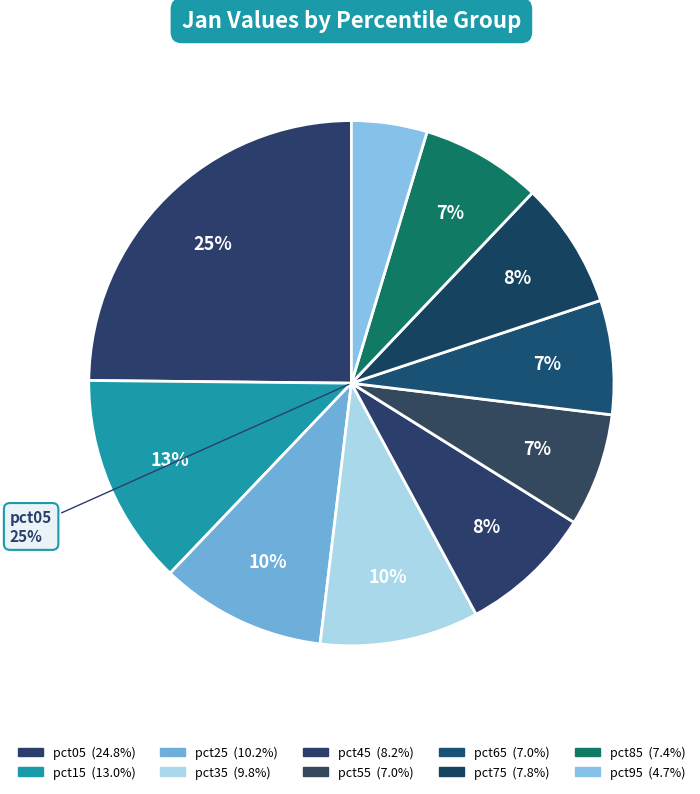

Count the number of slices in the pie.

10